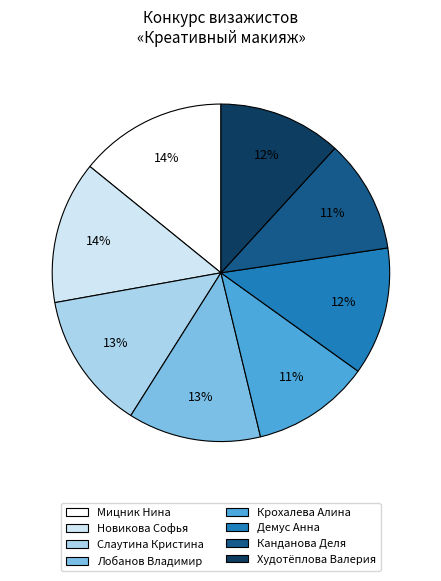

Do Лобанов Владимир and Демус Анна together represent more than half of the pie?

No